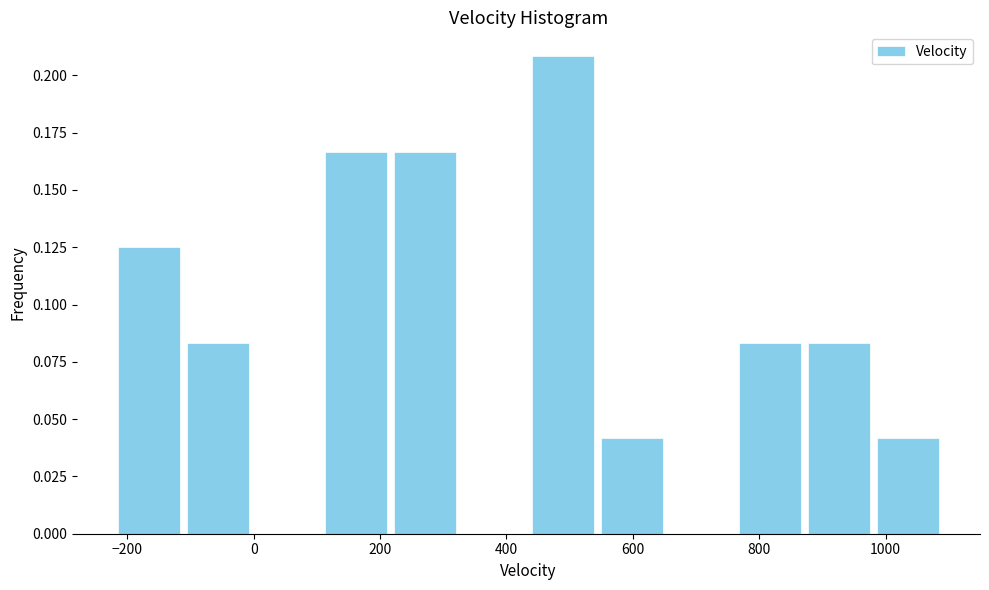

How tall is the bar that spans 440 to 540 on the x-axis? Neither the bar edges nor the heights are printed on the chart, so give them approximately, as read against the axes.

0.210